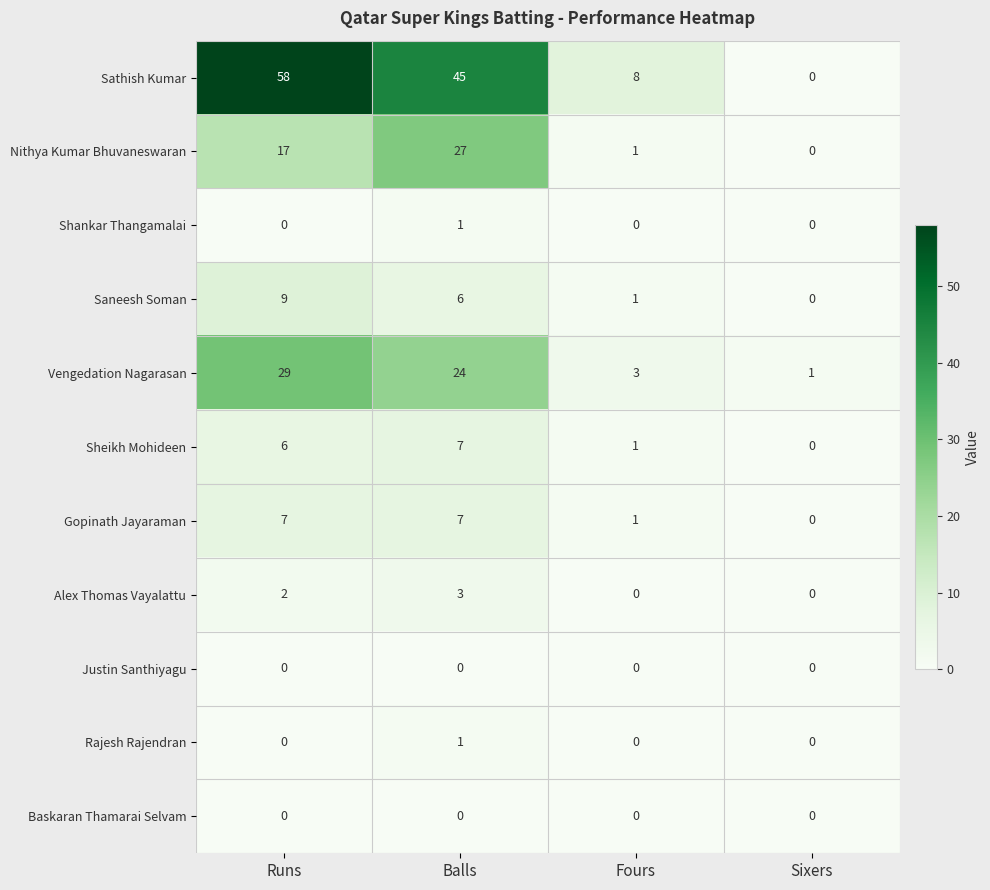

At which label is Nithya Kumar Bhuvaneswaran closest to 13?

Runs